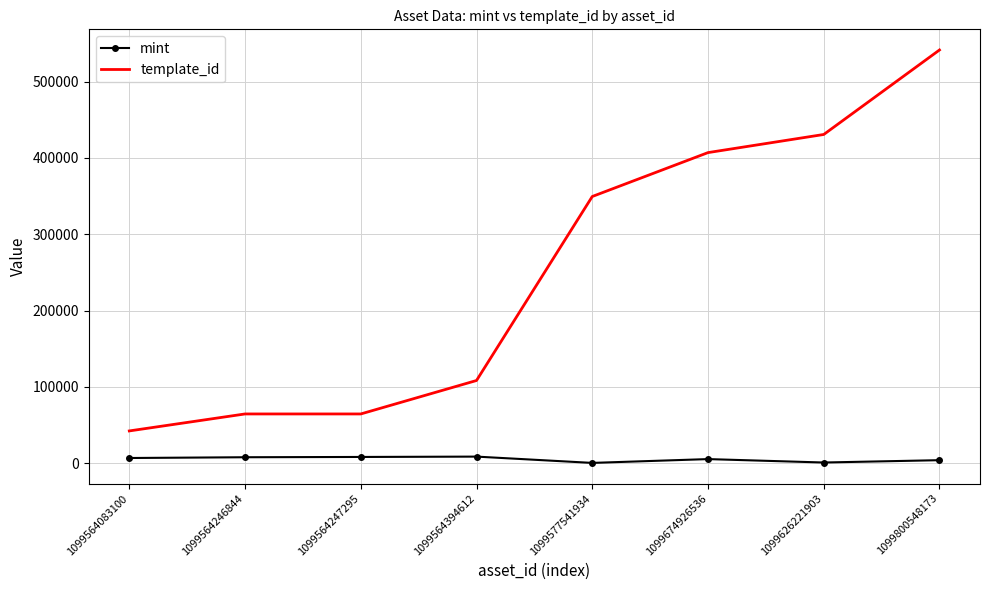

What is the difference between the second highest and minimum values in the template_id series?

388350